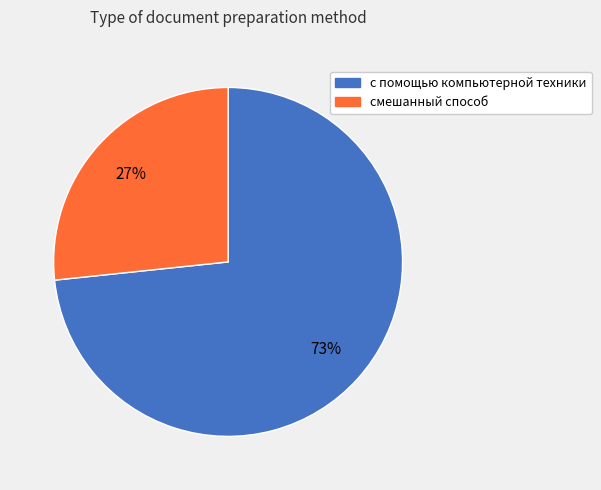

Is it true that смешанный способ is 39% of the pie?

False